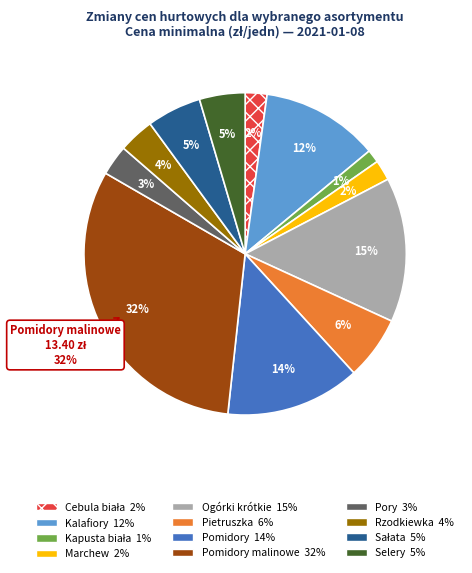

What is the change in value from Pomidory malinowe to Selery?

-11.5